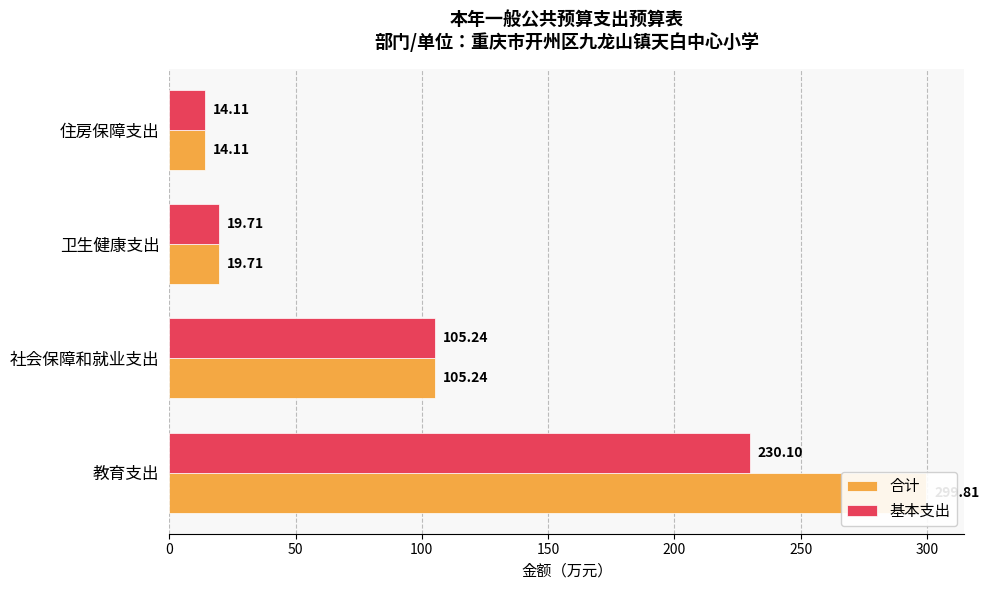

How many distinct data groups are displayed?

2